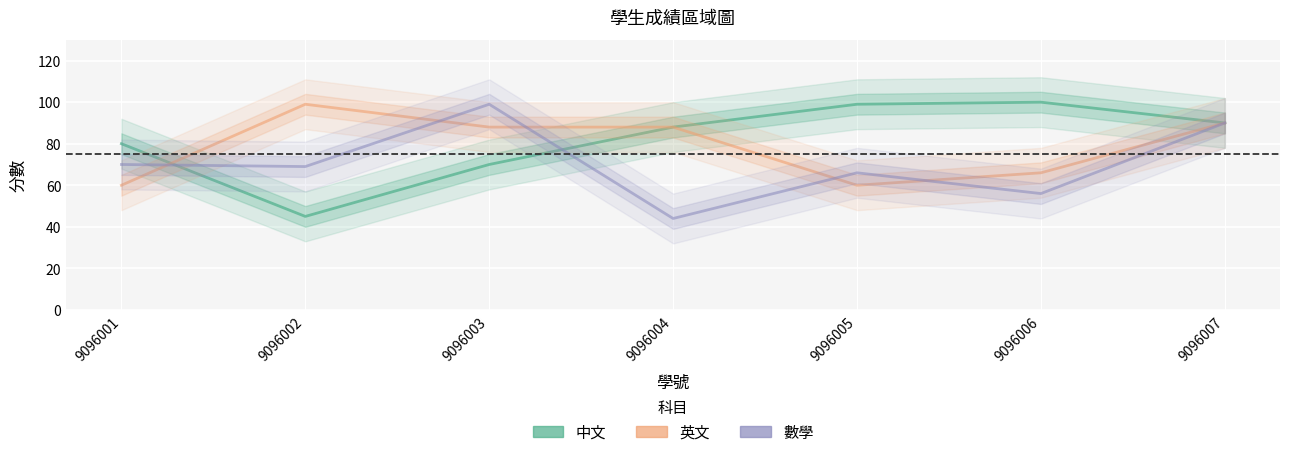

At which category does 中文 reach its first local valley?

9096002